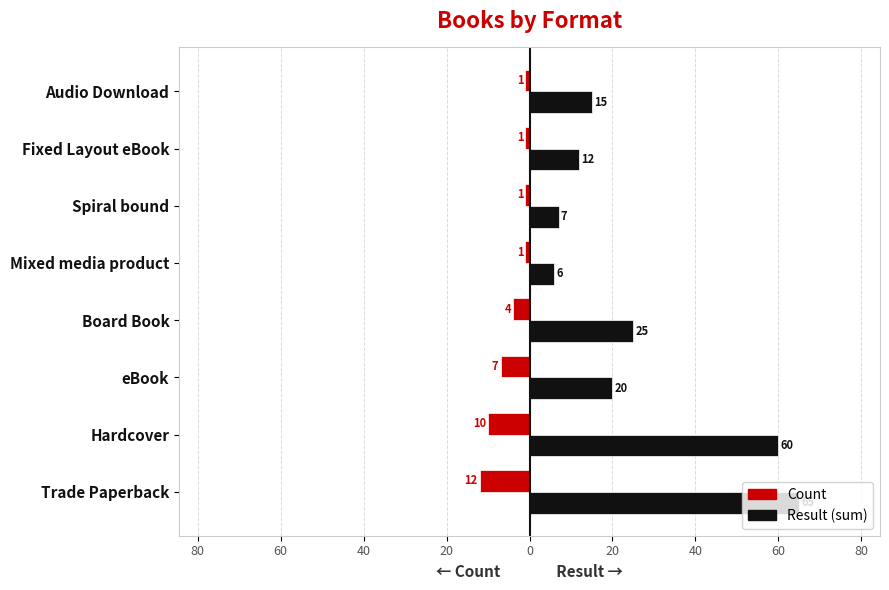

What are all the series names shown in the legend?

Count, Result (sum)